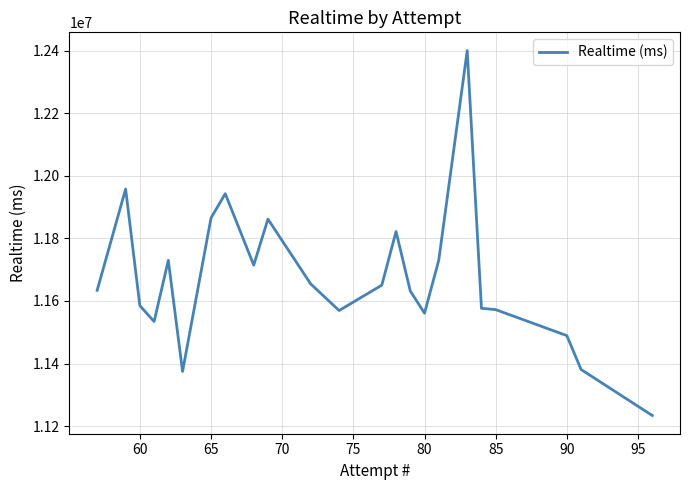

What is the greatest value displayed?

12399841